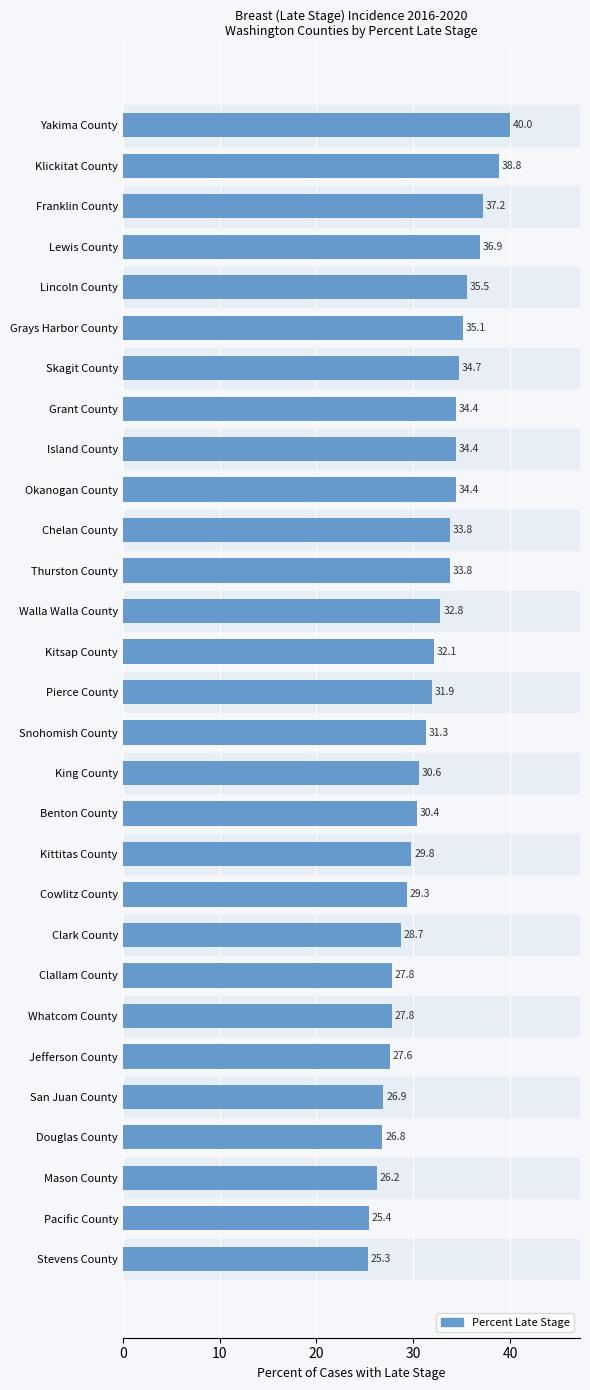

What is the change in value from Island County to Snohomish County?

-3.1